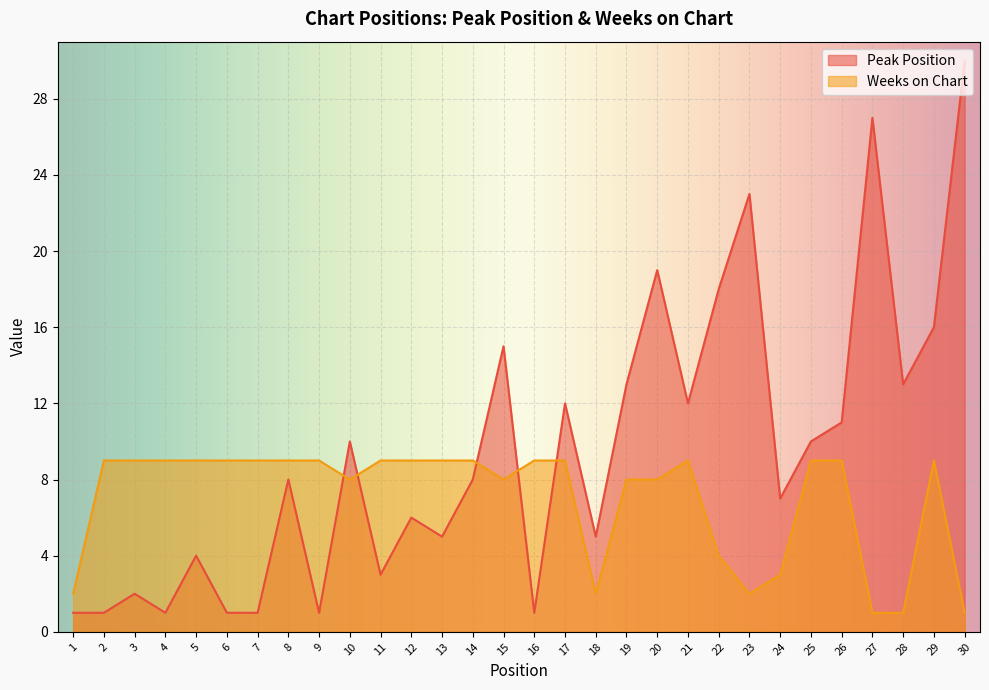

List the labels in order of Peak Position value, largest first.

30, 27, 23, 20, 22, 29, 15, 19, 28, 17, 21, 26, 10, 25, 8, 14, 24, 12, 13, 18, 5, 11, 3, 1, 2, 4, 6, 7, 9, 16